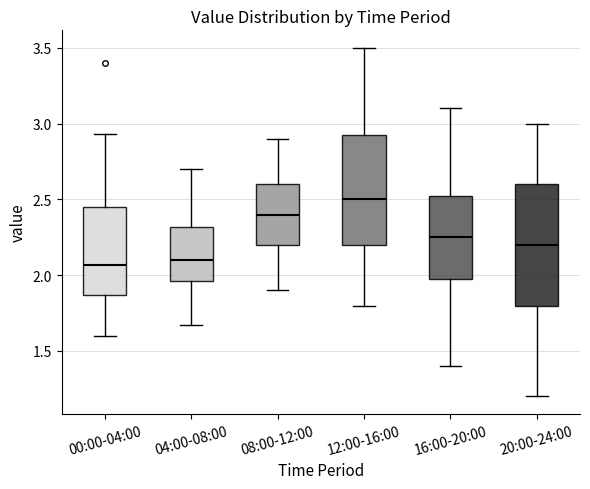

Which box is the tallest, from its lower edge to its upper edge?

20:00-24:00